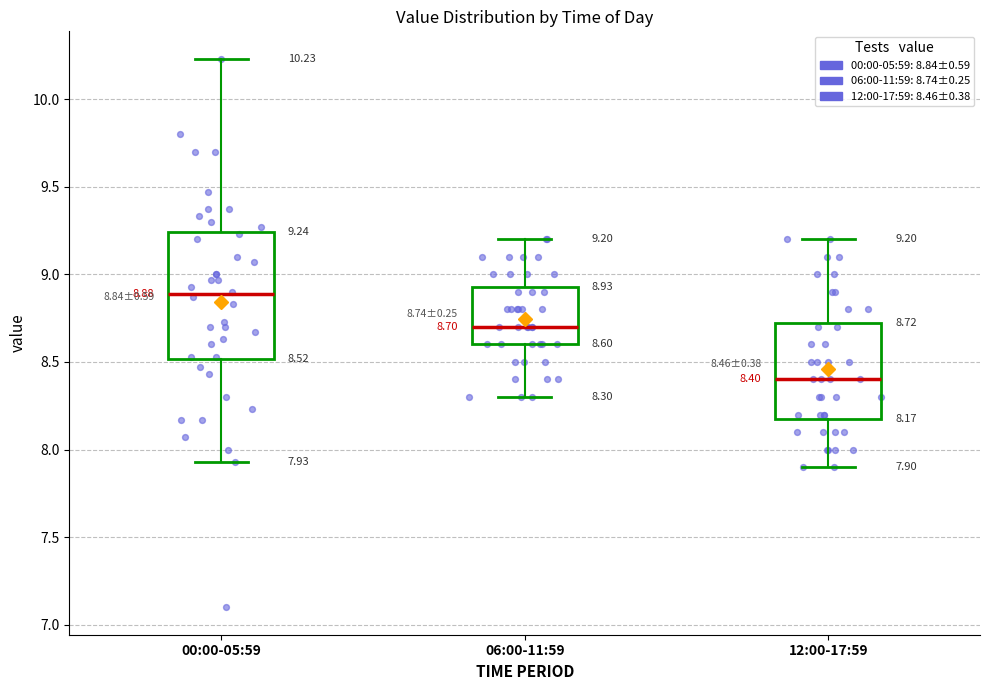

Which box is the tallest, from its lower edge to its upper edge?

00:00-05:59